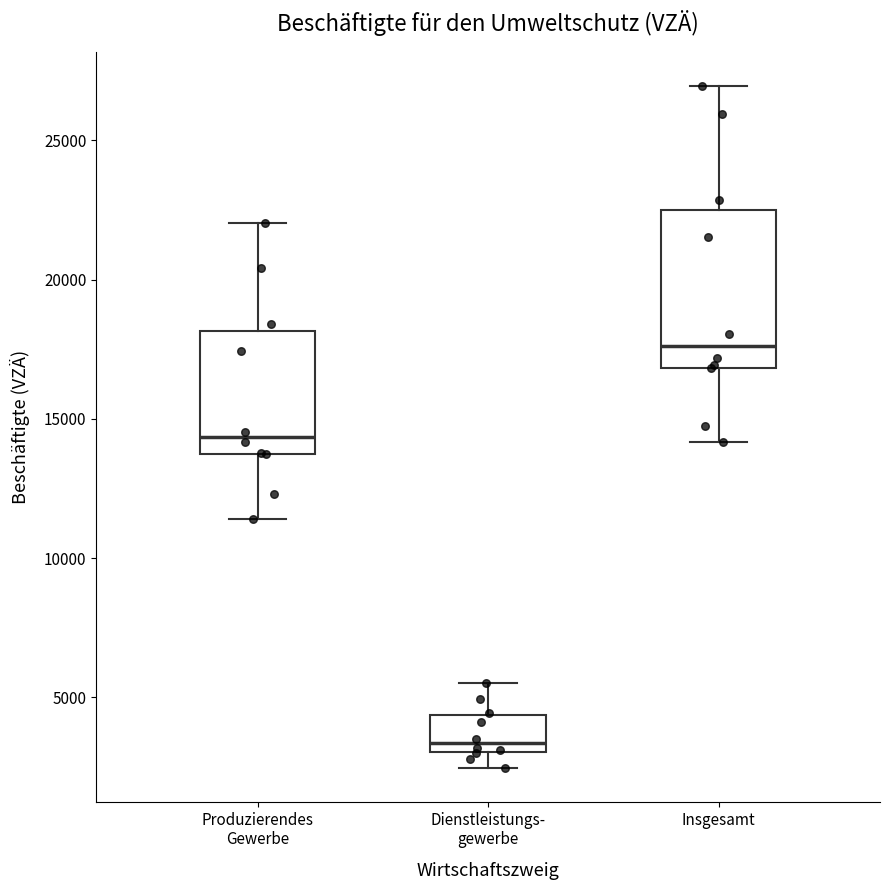

Which box has the lowest median line?

Dienstleistungs- gewerbe